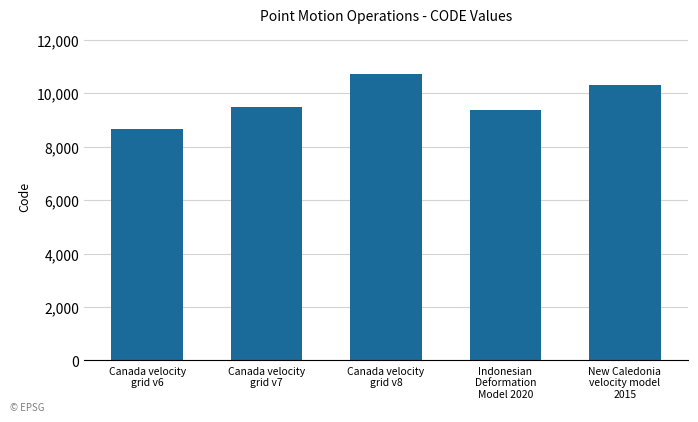

What is the sum of all values?

48564